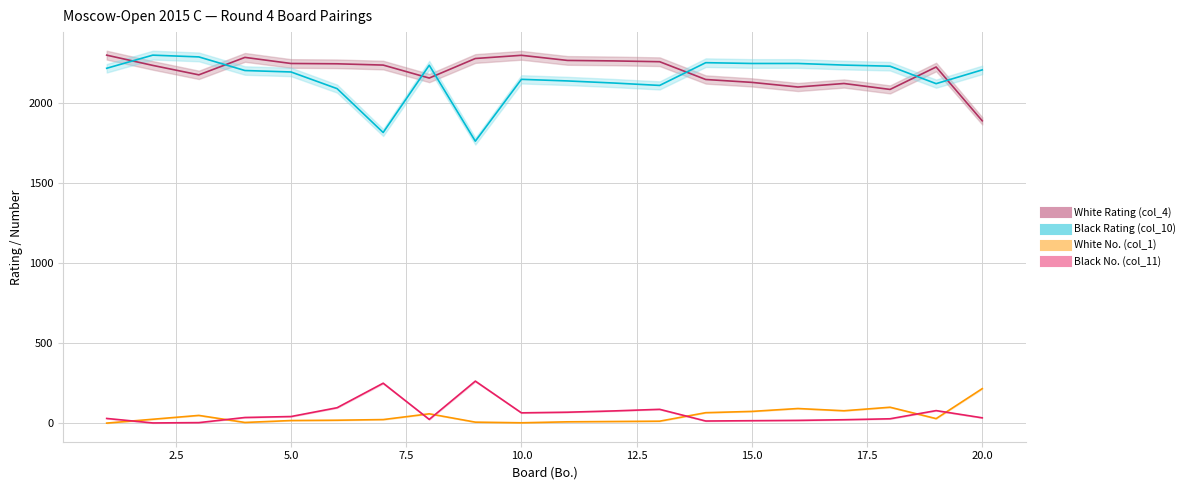

True or false: Black Rating (col_10) and White Rating (col_4) cross at least once.

True